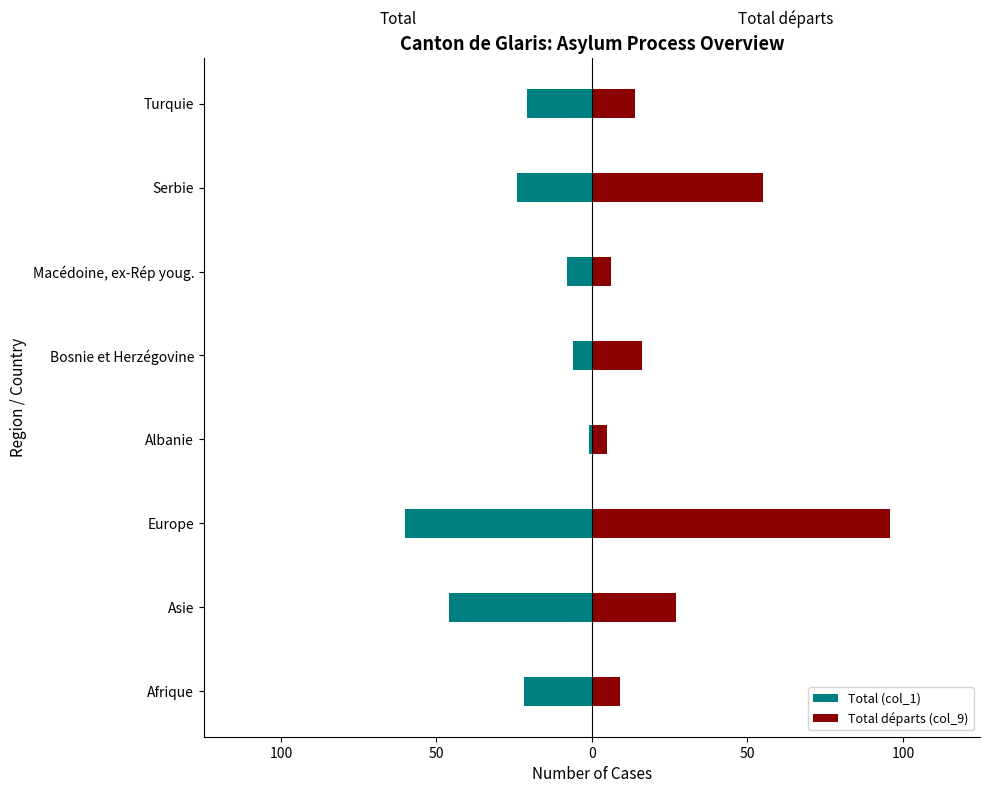

List the series in order of their peak value, highest first.

Total départs (col_9), Total (col_1)